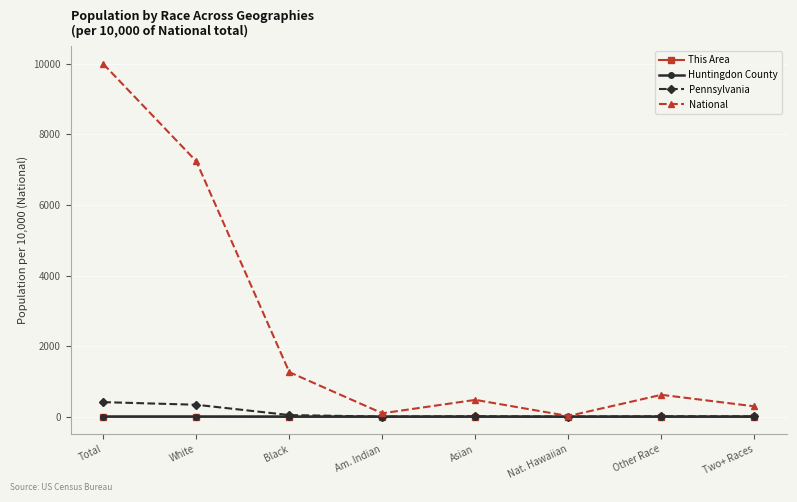

Which category has the highest value across all series?

Total